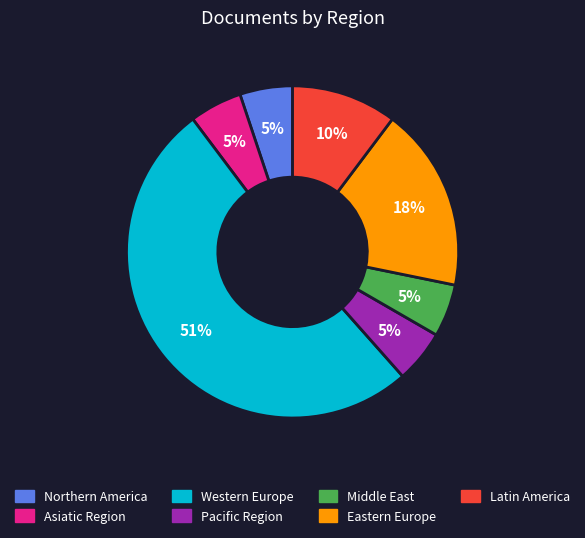

Between Latin America and Pacific Region, which is larger?

Latin America